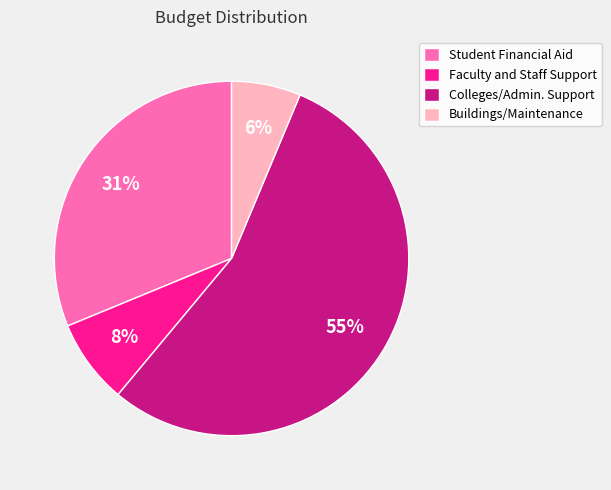

Is the sum of Buildings/Maintenance and Student Financial Aid greater than half?

No